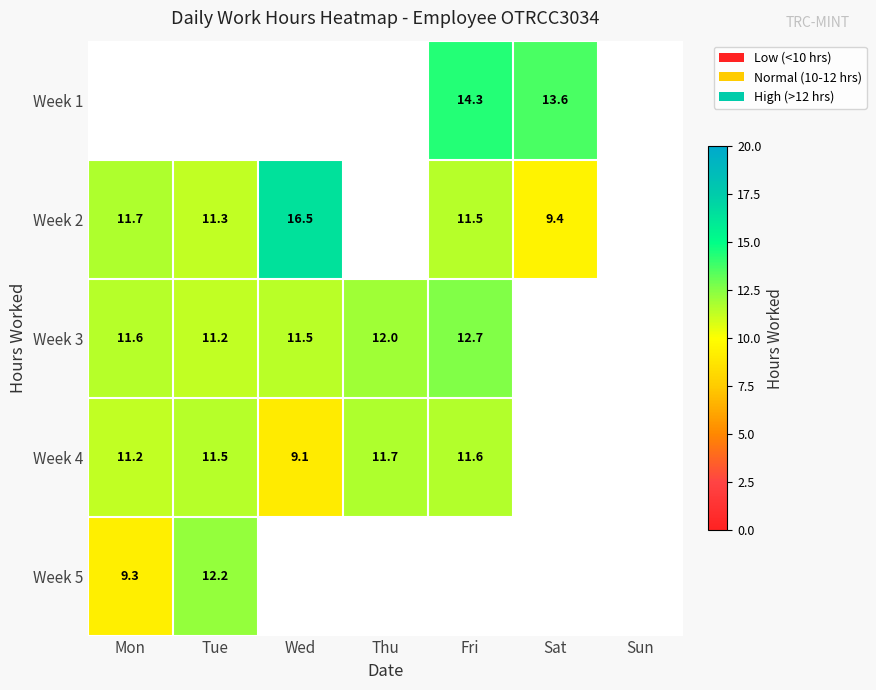

At which label is Week 4 closest to 10?

Wed